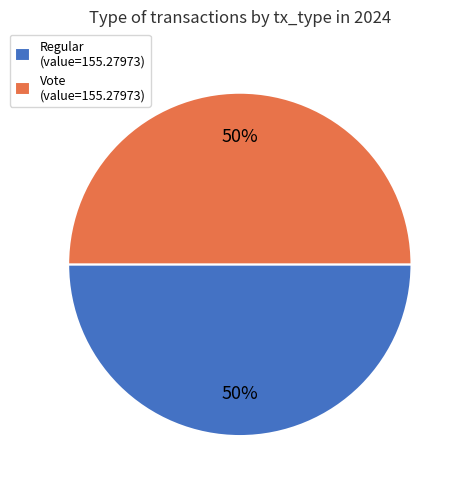

How many slices are in this pie chart?

2